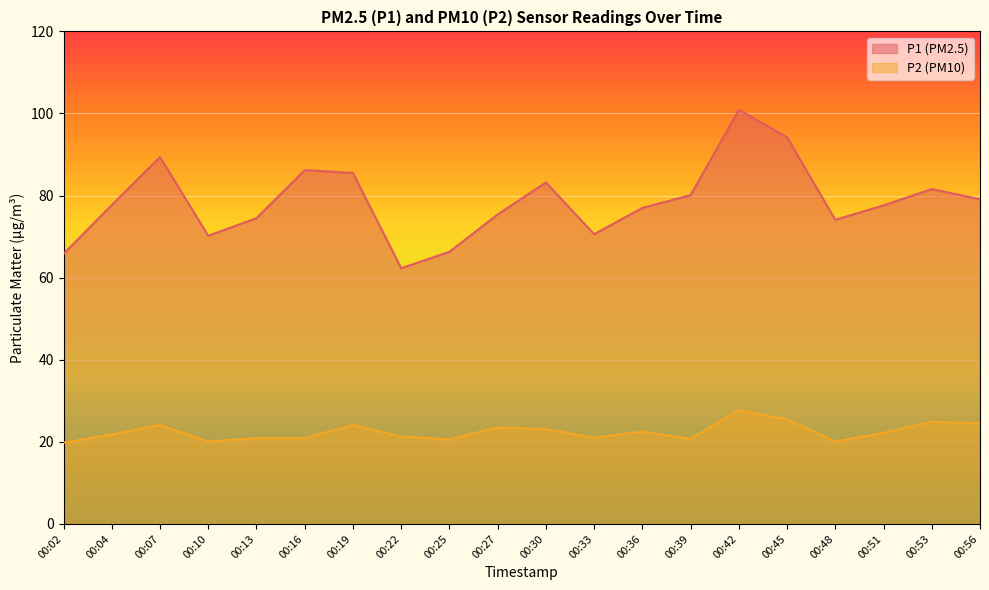

What is the maximum value for P1?

100.9